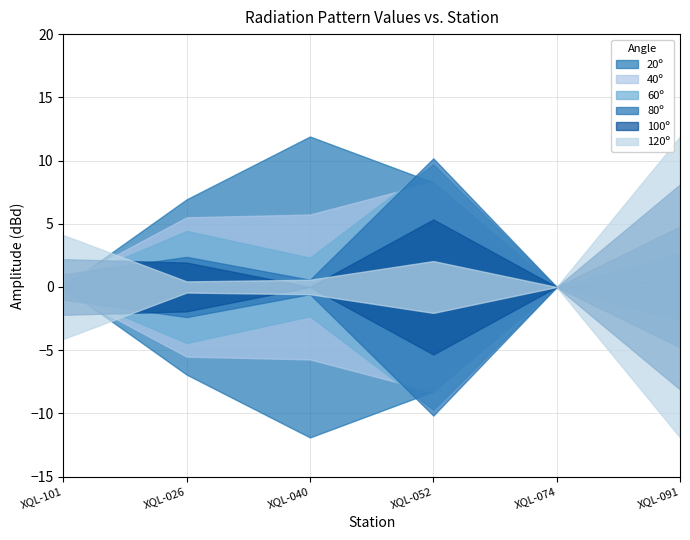

Is it true that 100º equals 1.9 at XQL-026?

True